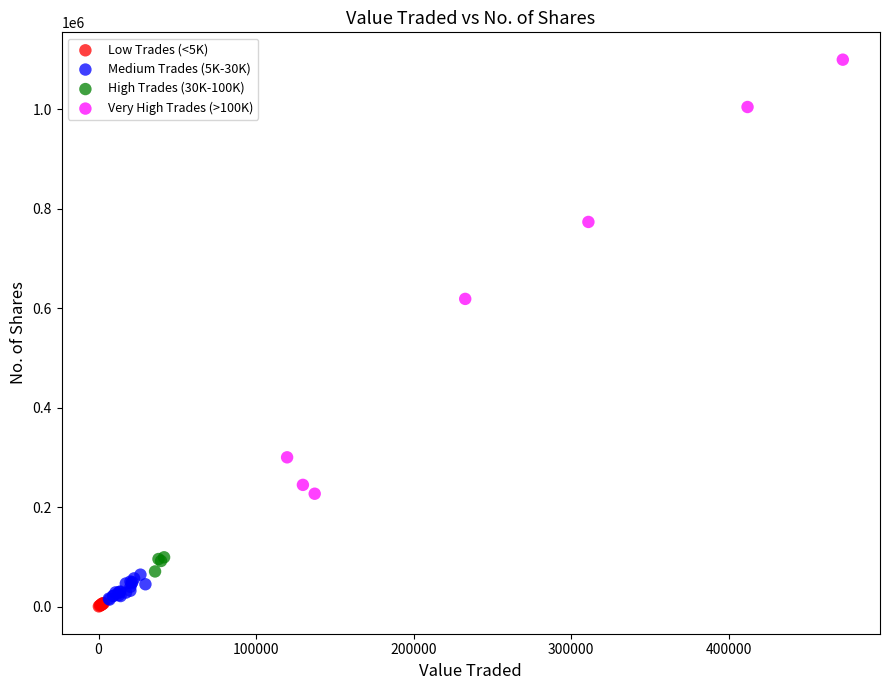

Which series contains the highest Y value?

Very High Trades (>100K)